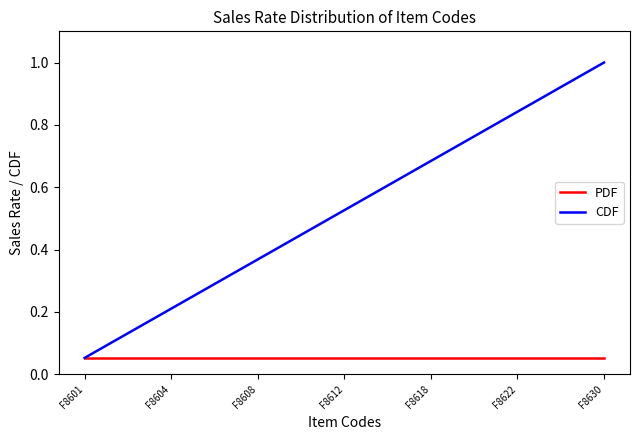

Rank the series by their maximum value, from highest to lowest.

CDF, PDF